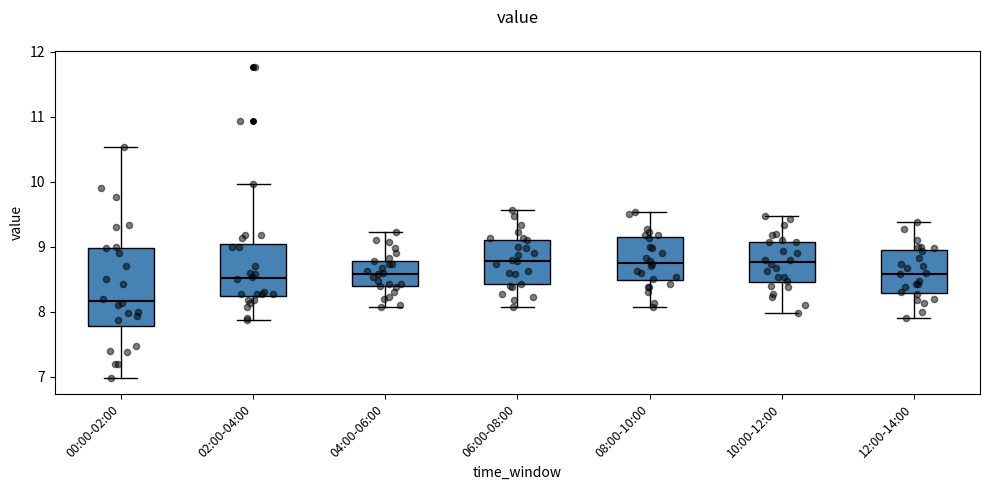

Comparing the boxes themselves (not the whiskers), which one is the tallest?

00:00-02:00